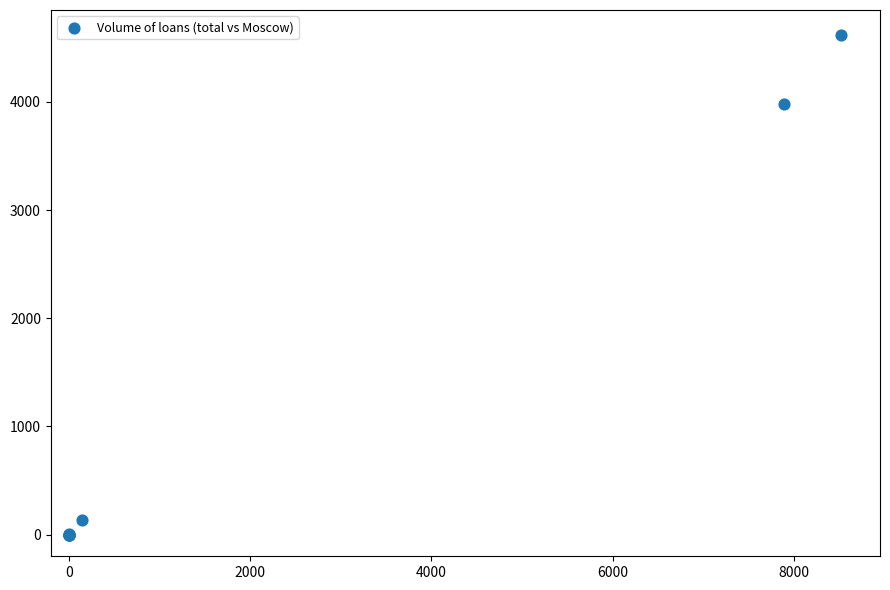

What Y value in the scatter plot is closest to 2309?

3981